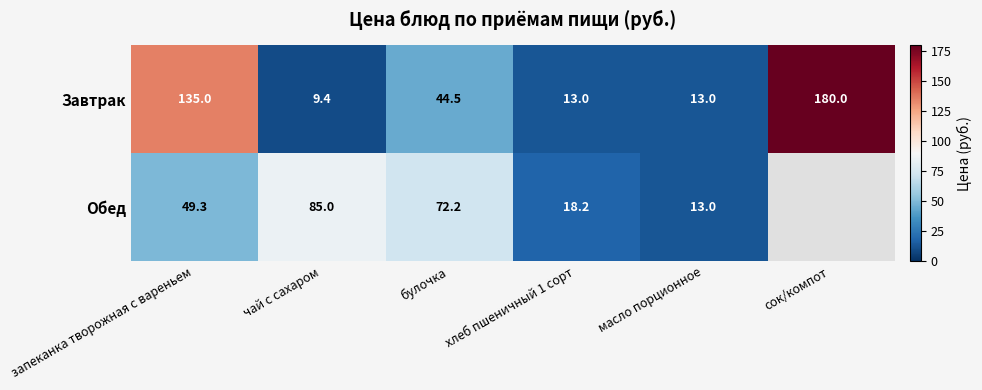

Is it true that Завтрак equals 70.3 at булочка?

False